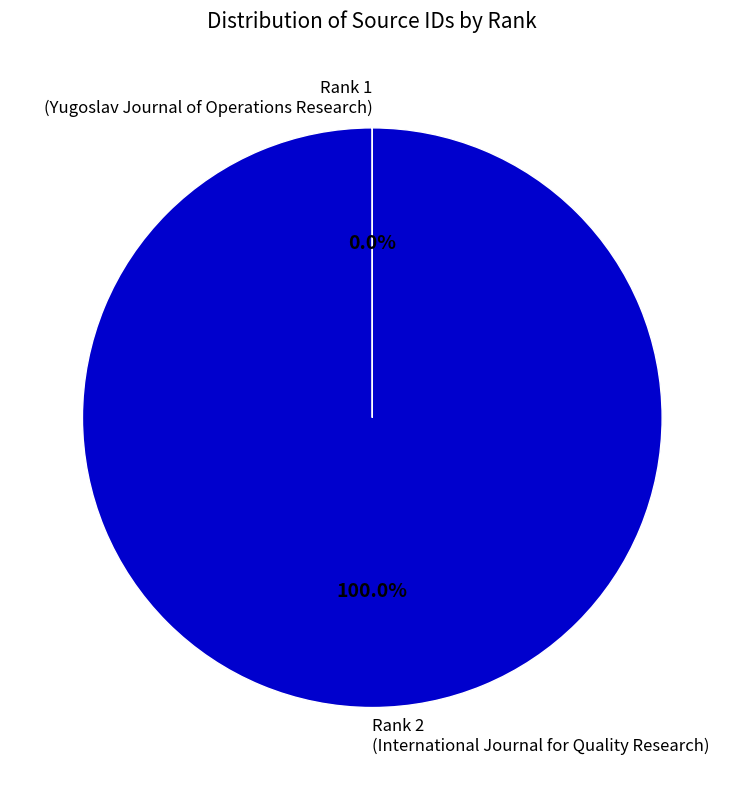

Does any single category account for the majority?

Yes